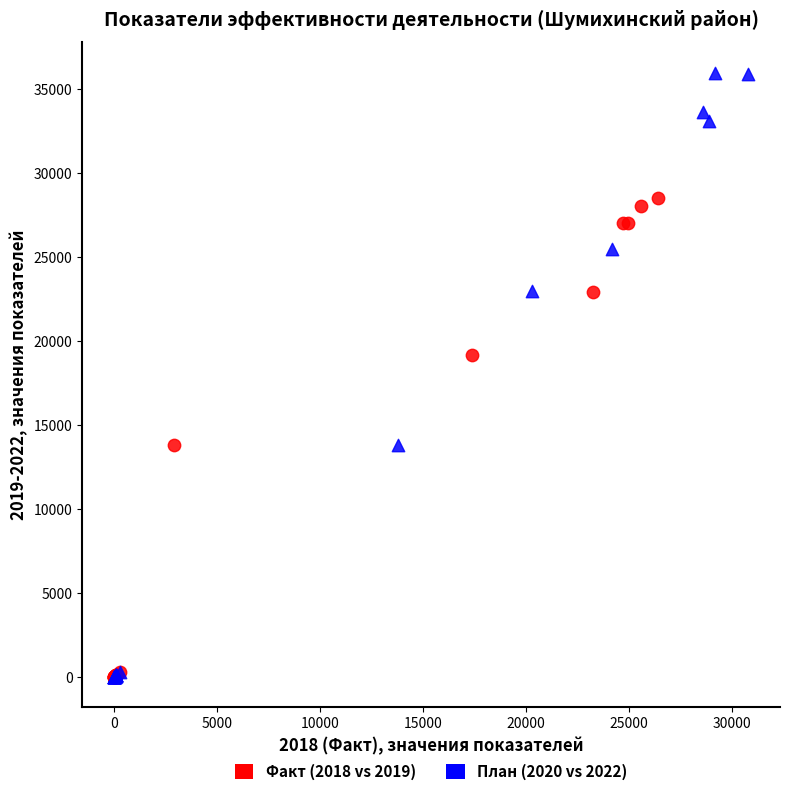

Which series has the widest spread of Y values?

План (2020 vs 2022)